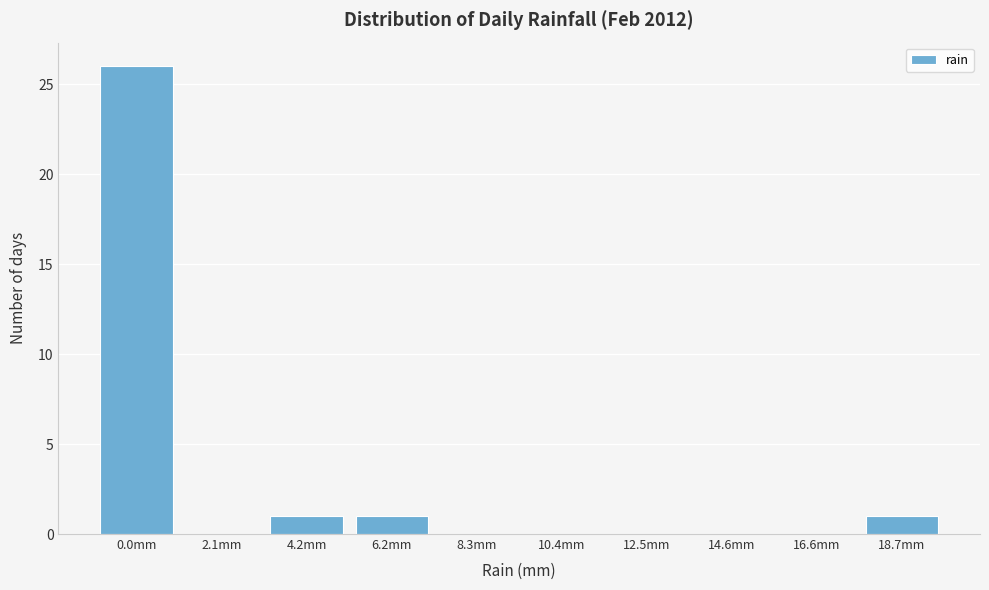

Reading left to right, transcribe all the data shown in this chart.

0.0mm=26	2.1mm=0	4.2mm=1	6.2mm=1	8.3mm=0	10.4mm=0	12.5mm=0	14.6mm=0	16.6mm=0	18.7mm=1